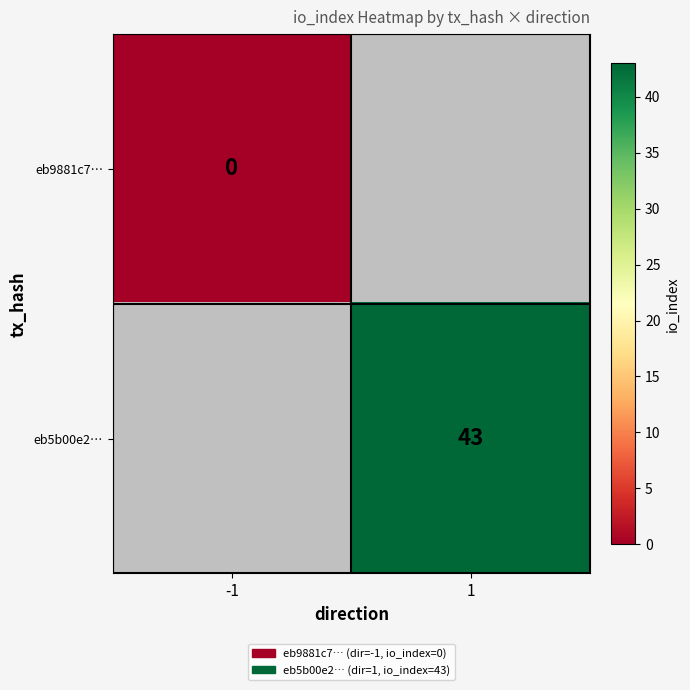

Is it true that eb5b00e2… equals 20 at 1?

False